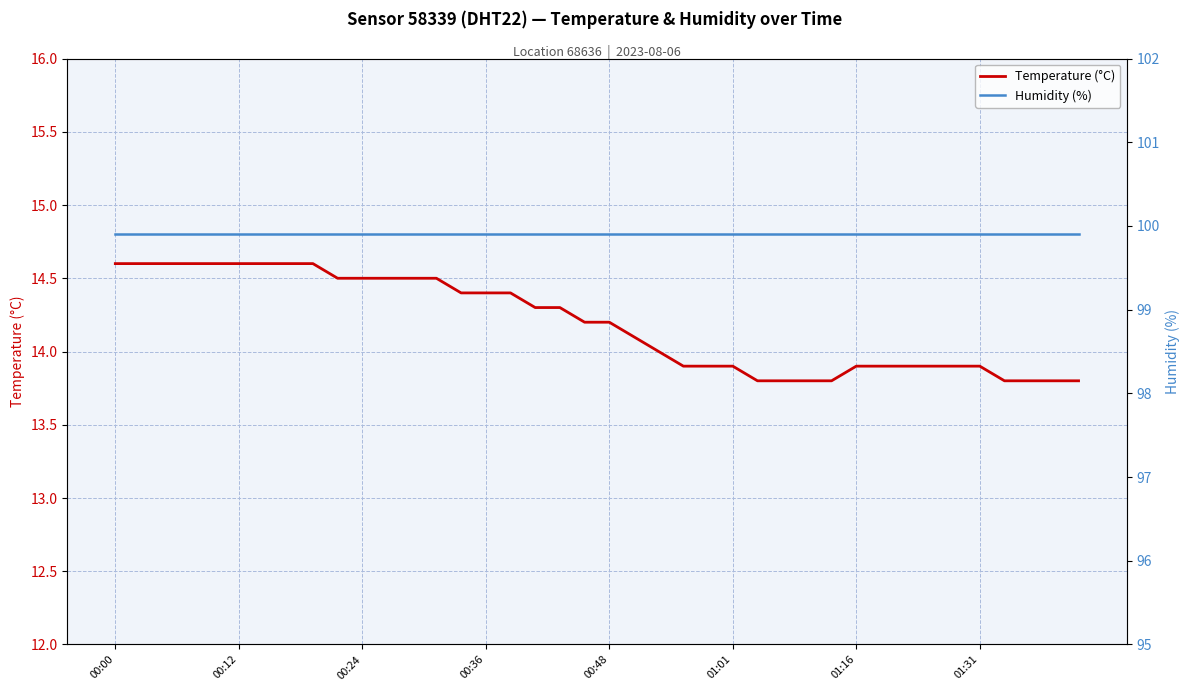

What is the maximum value for Temperature (°C)?

14.6